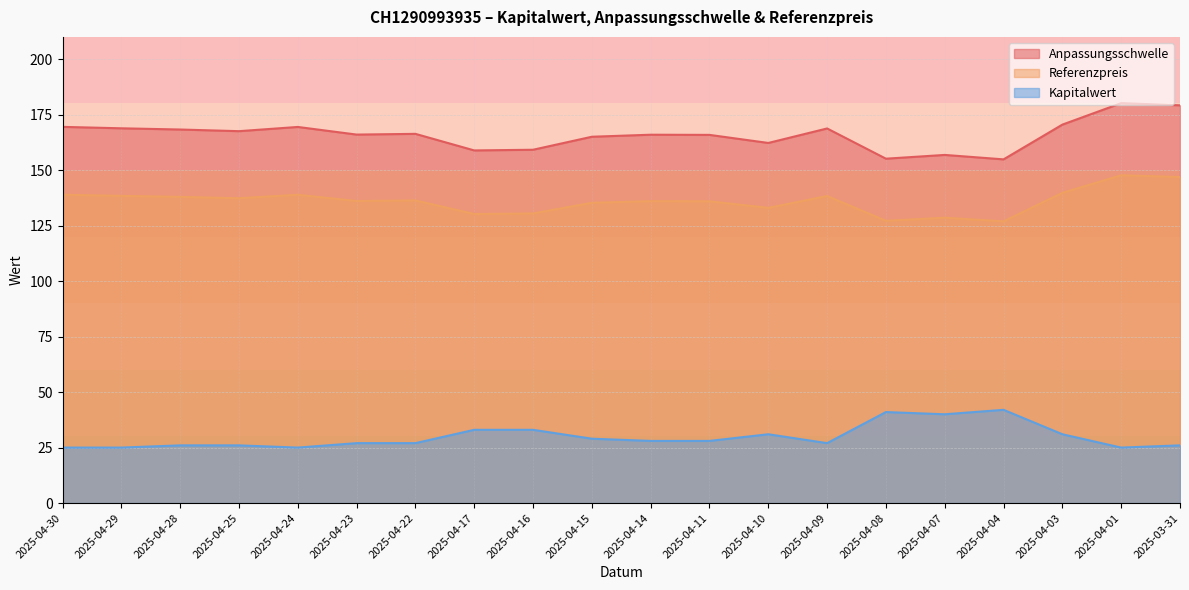

At which category is the sum across all series the highest?

2025-04-01